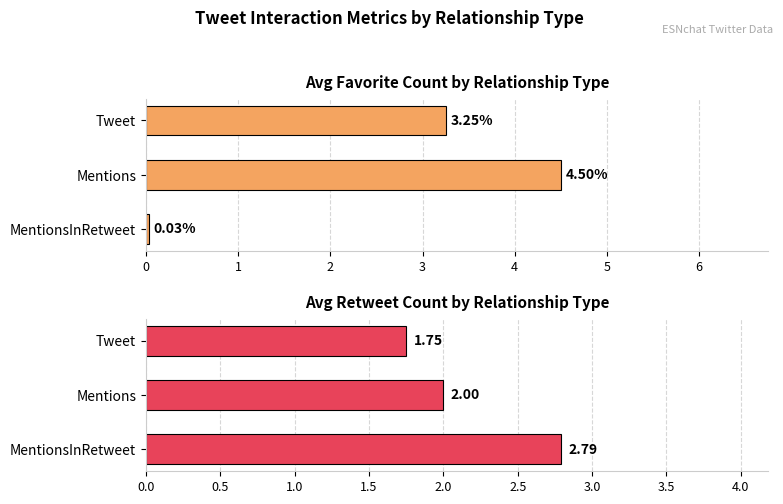

Is it true that Avg Favorite Count equals 0.0 at MentionsInRetweet?

False